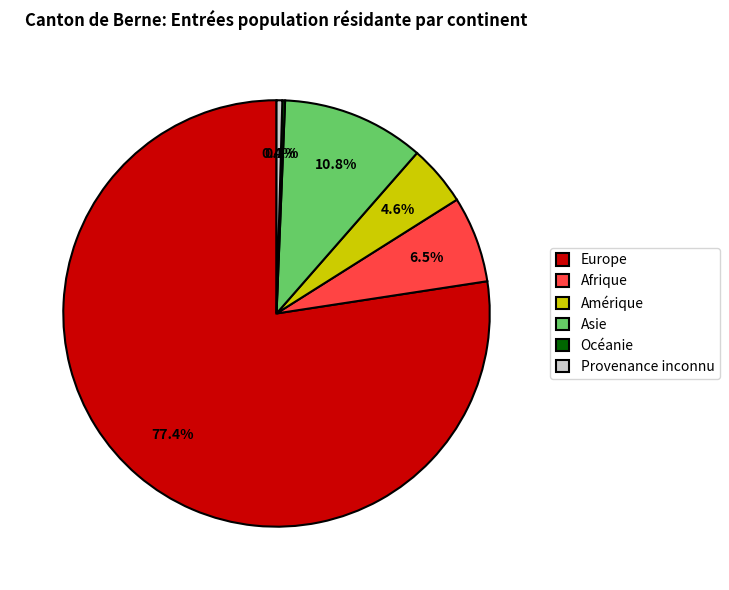

Is the sum of Provenance inconnu and Afrique greater than half?

No